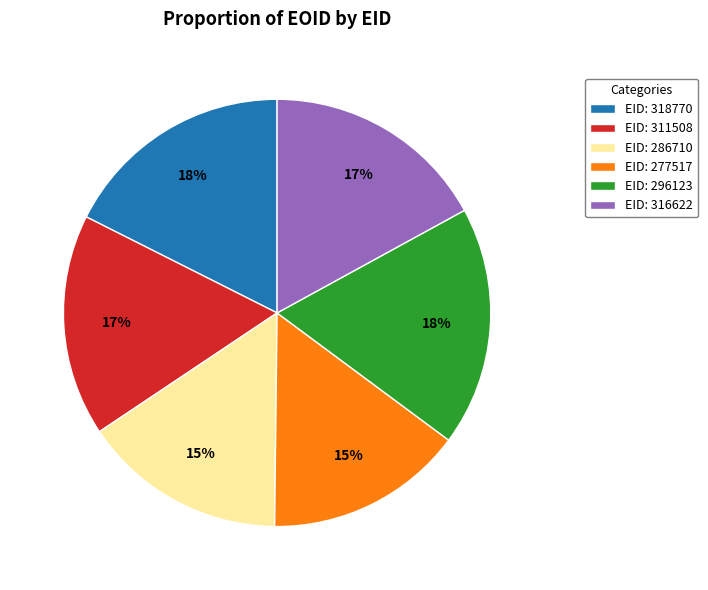

Is it true that EID: 286710 is 8% of the pie?

False